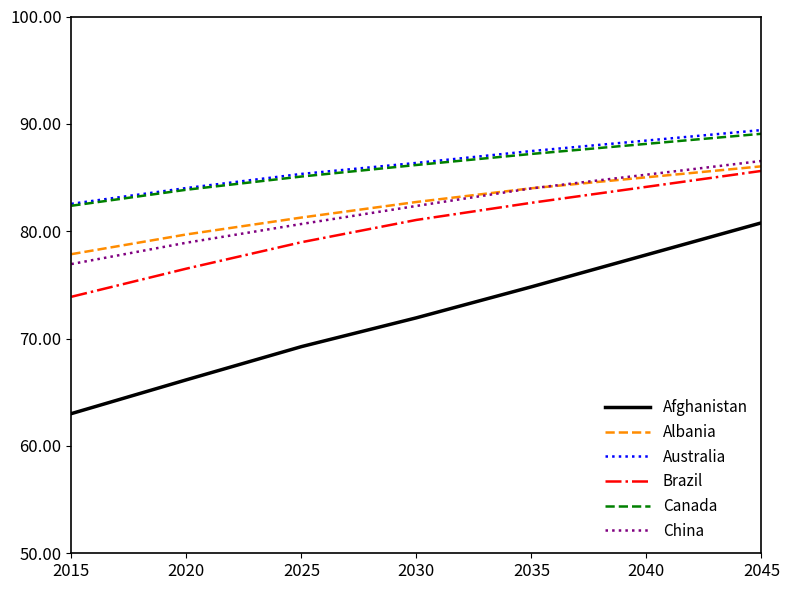

List the labels in order of China value, smallest first.

2015, 2020, 2025, 2030, 2035, 2045